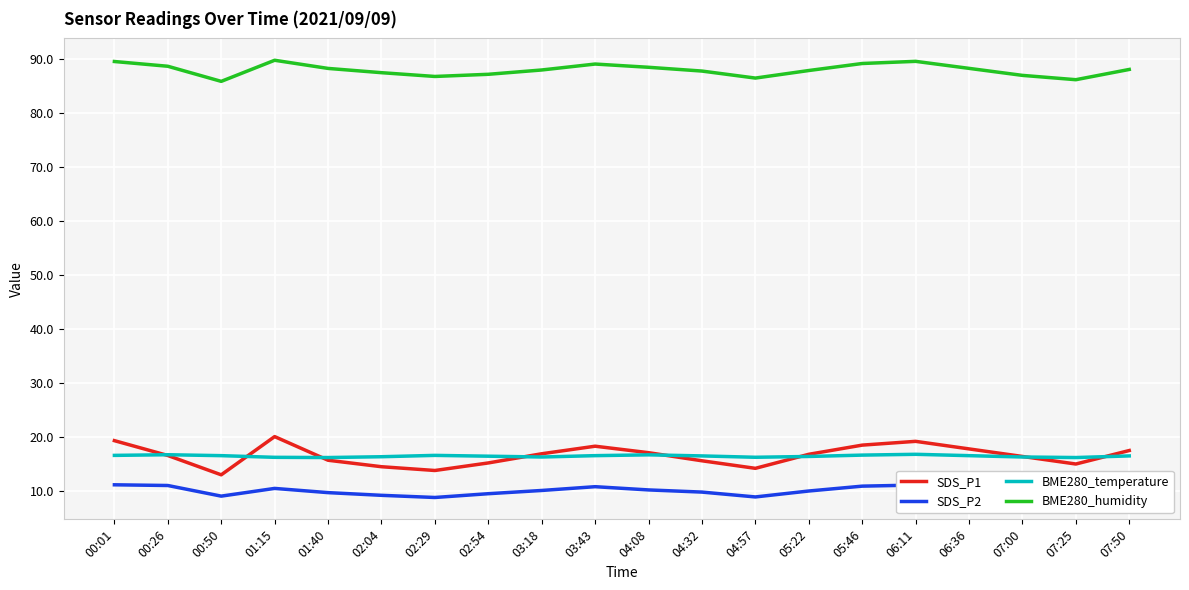

What is the minimum value for BME280_humidity?

85.9